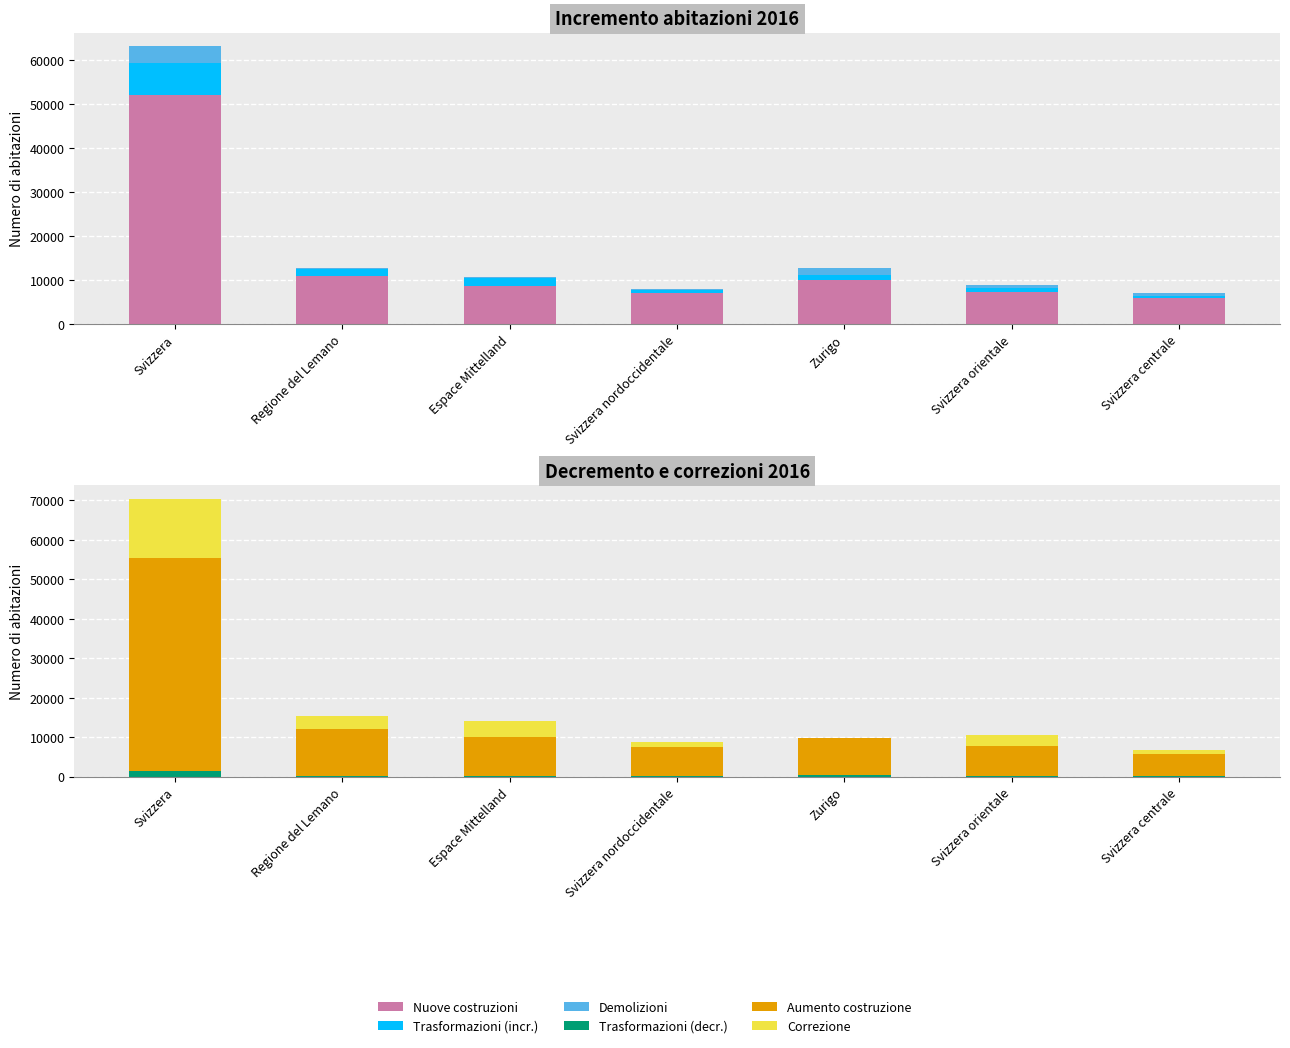

What is the label of the 4th bar from the left?

Svizzera nordoccidentale